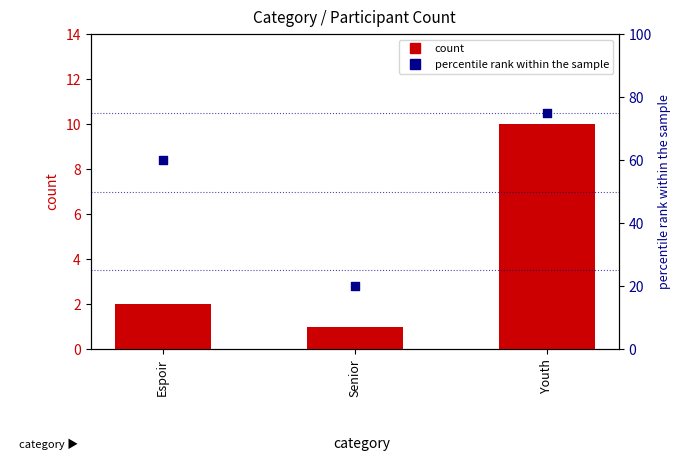

Which series contains the highest Y value?

percentile rank within the sample